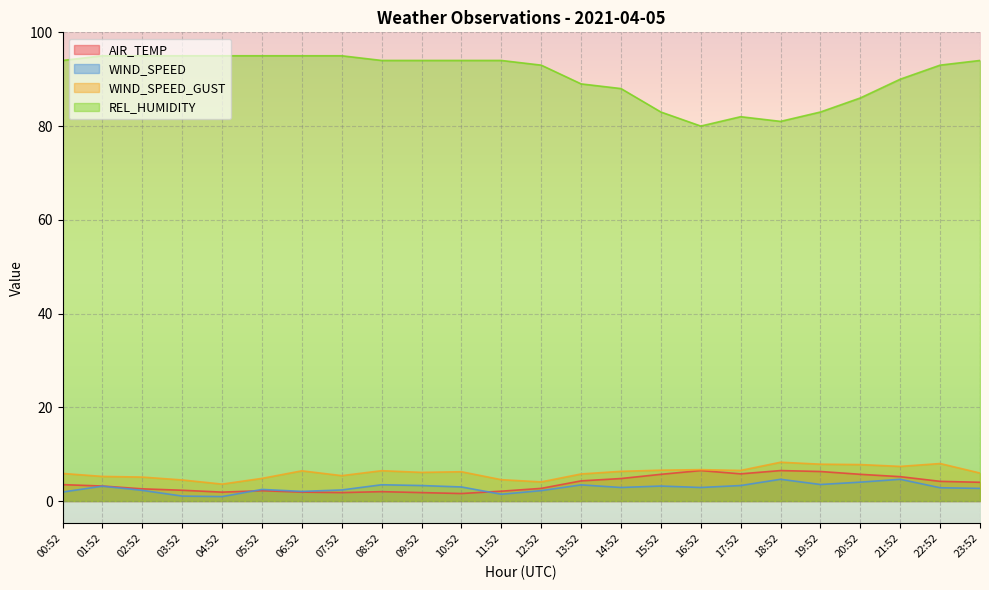

Which category has the lowest value across all series?

04:52